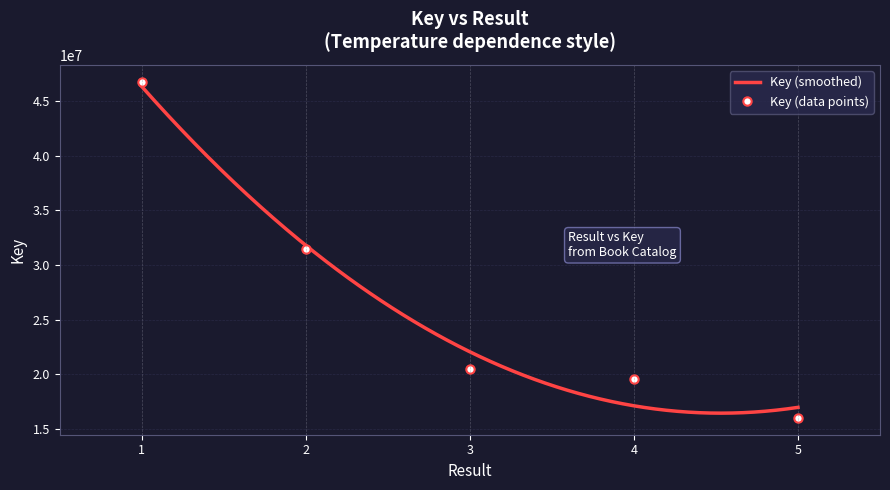

At which label is the value closest to 31390820?

2